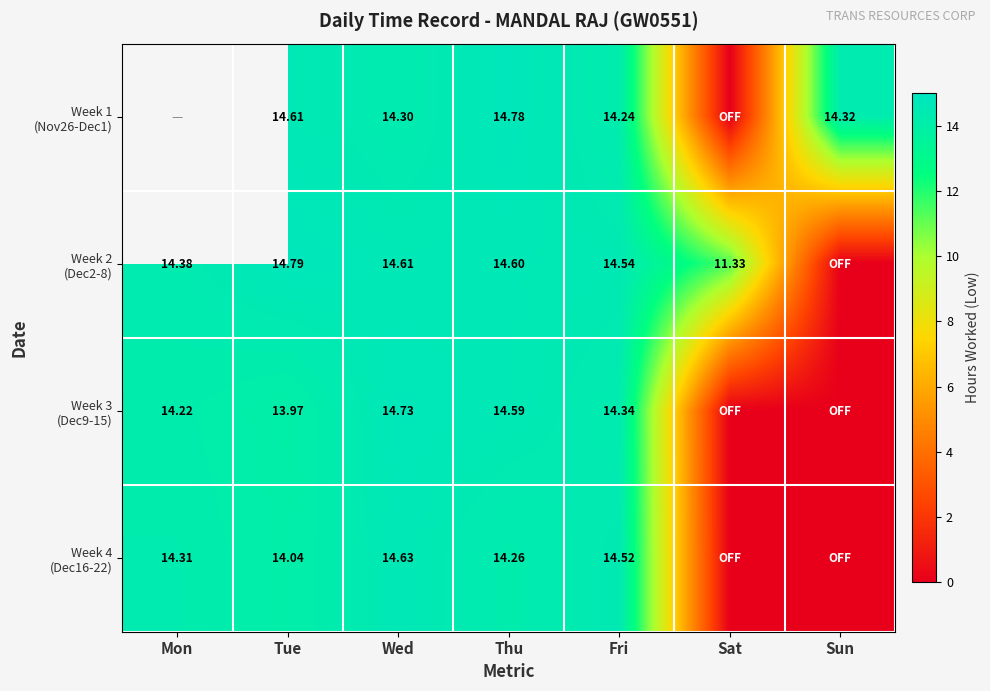

At which category does the chart reach its minimum across all series?

Sat